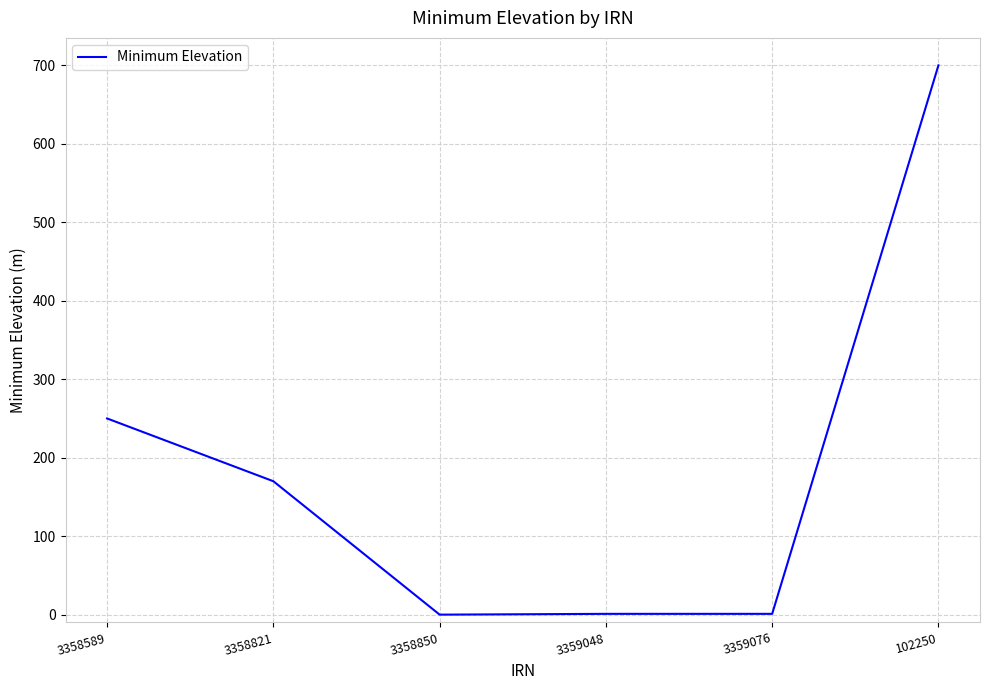

What is the average value?

187